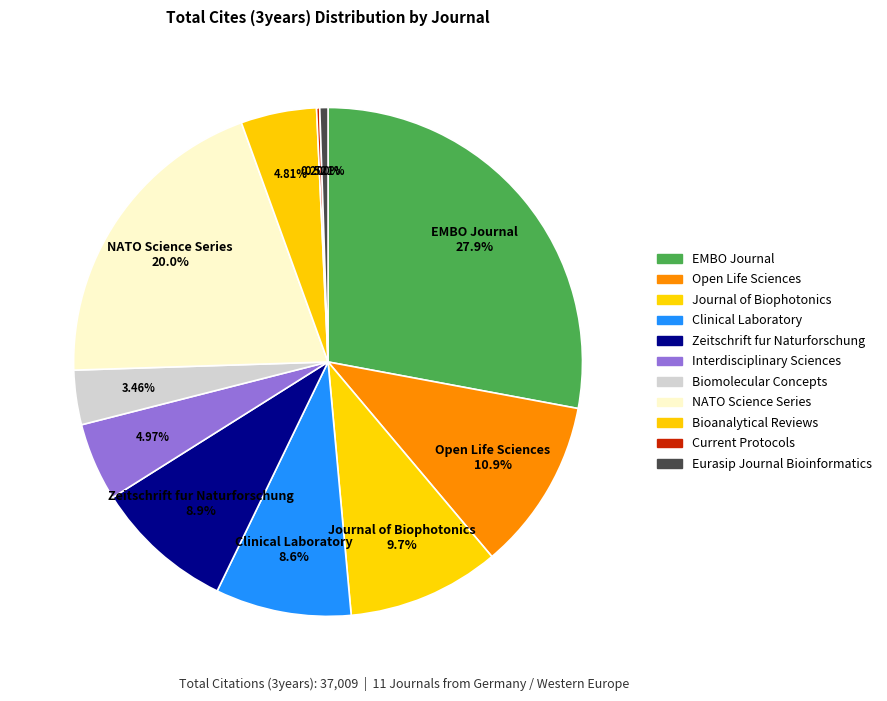

Between Interdisciplinary Sciences and NATO Science Series, which is larger?

NATO Science Series